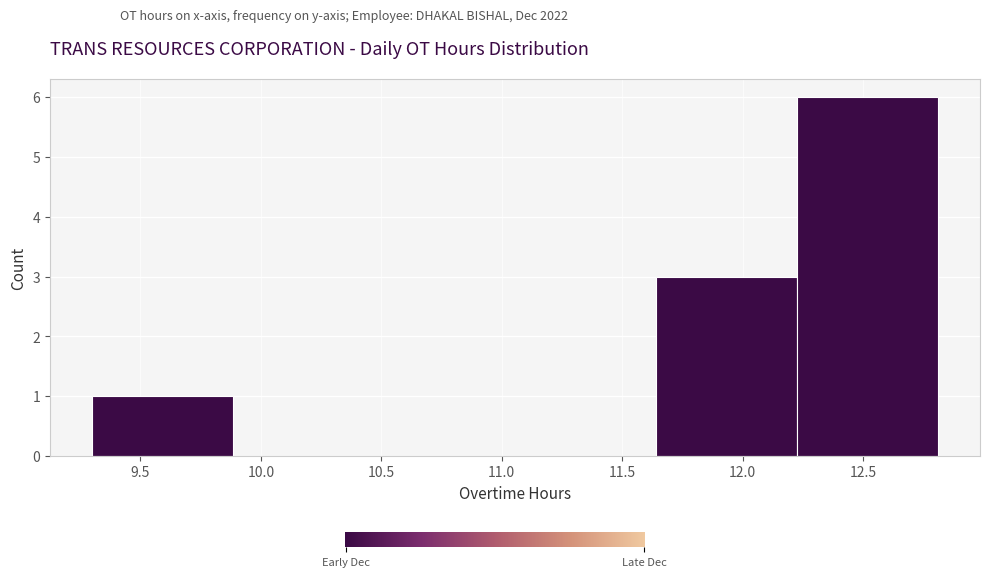

How tall is the bar that spans 11.640 to 12.225 on the x-axis? Neither the bar edges nor the heights are printed on the chart, so give them approximately, as read against the axes.

3